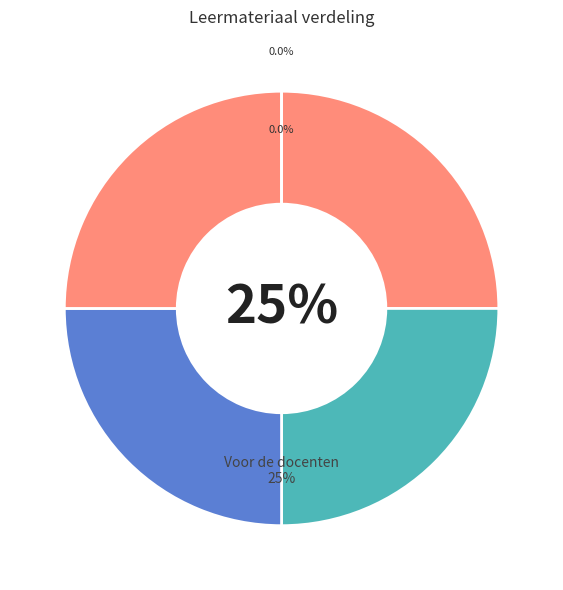

Is it true that Opdracht 1 is 12% of the pie?

False